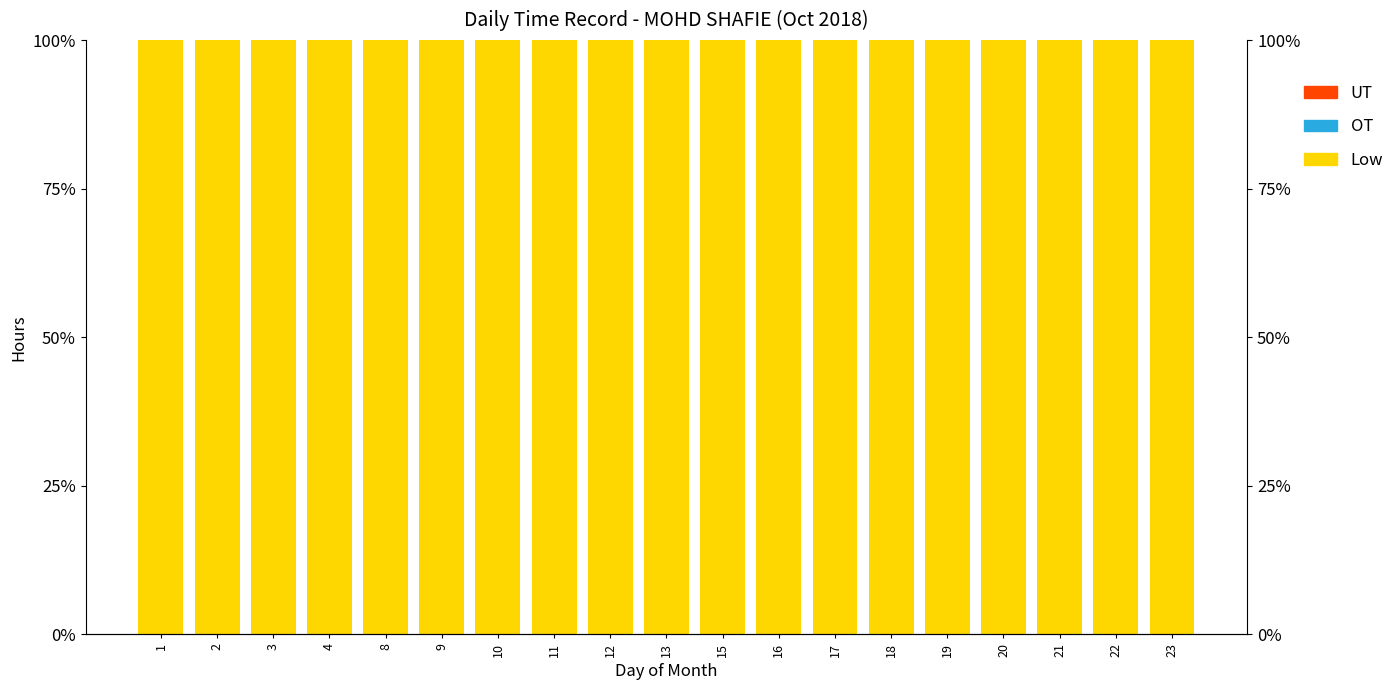

At which category is the sum across all series the highest?

1